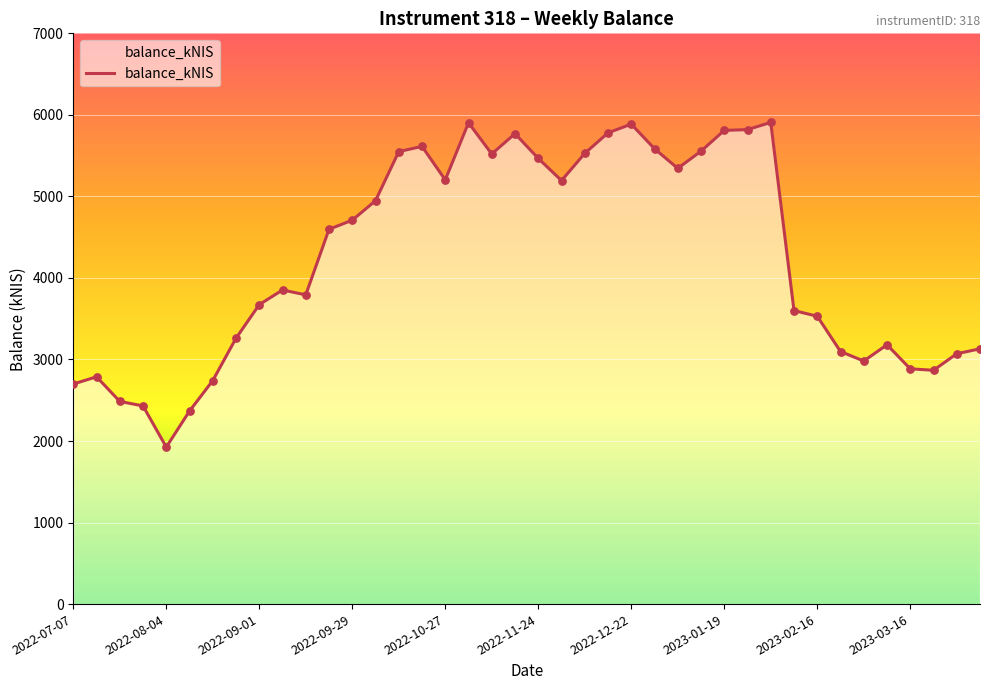

What is the maximum value shown in the chart?

5907.4